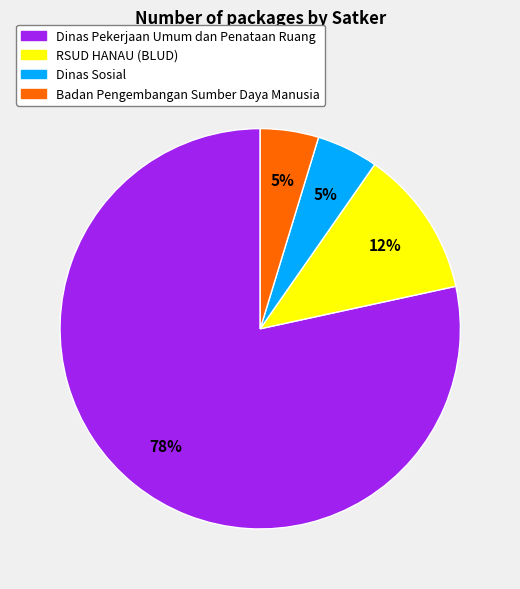

Is it true that Dinas Pekerjaan Umum dan Penataan Ruang is 78% of the pie?

True